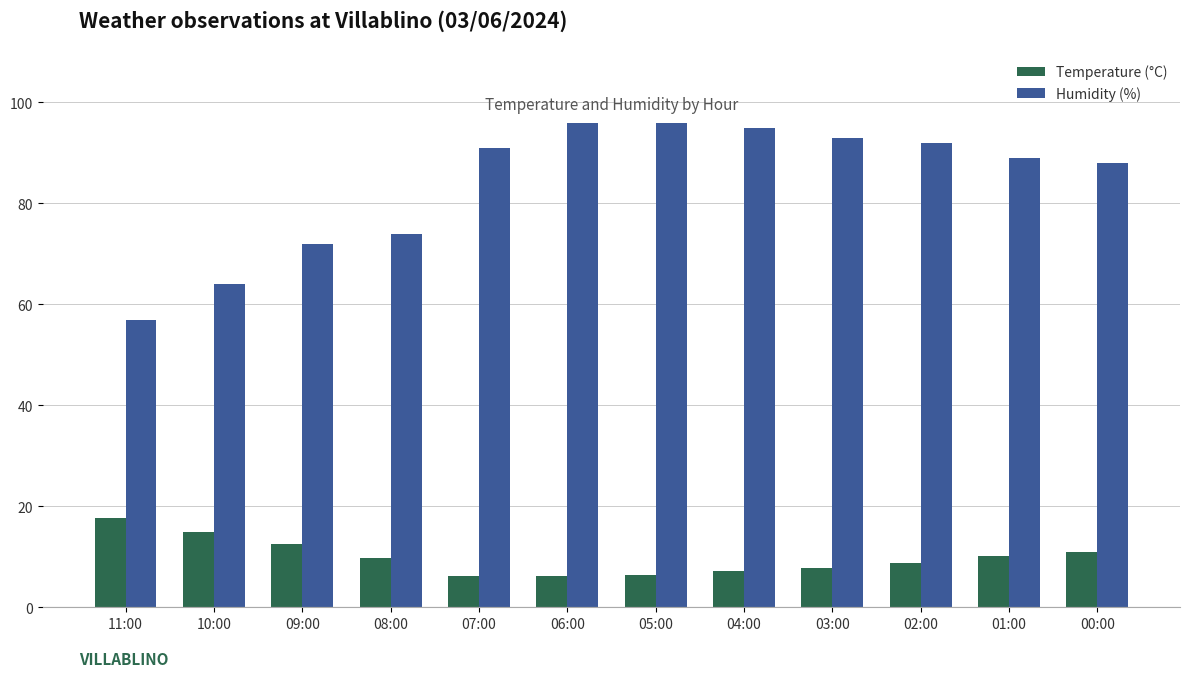

What is the difference between the highest and lowest values at 08:00?

64.3